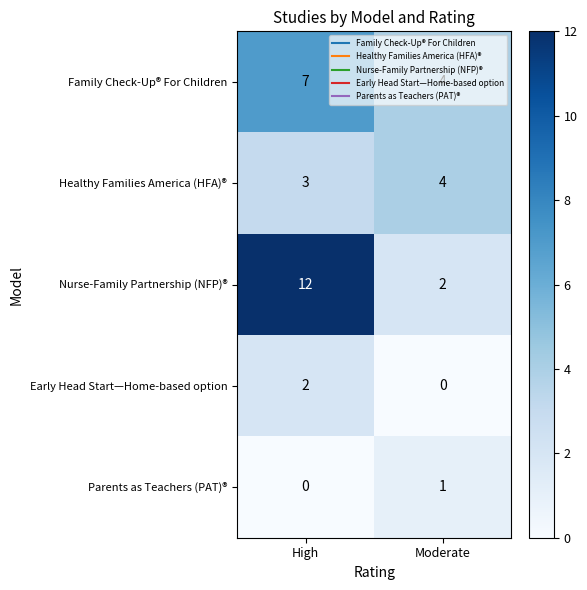

Between High and Moderate, which series saw the biggest shift?

Nurse-Family Partnership (NFP)®